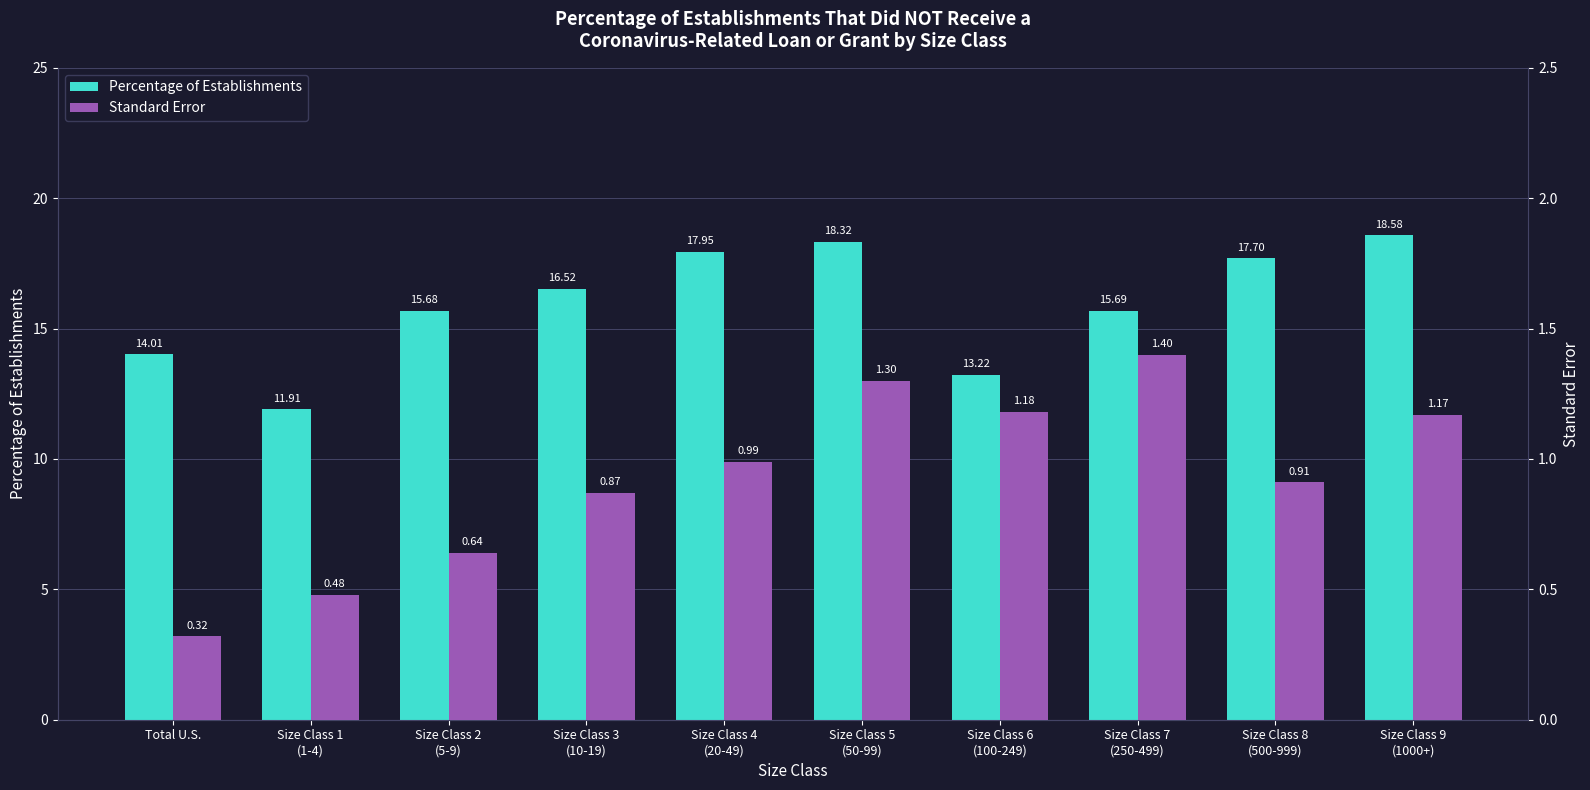

Reading left to right, transcribe all the data shown in this chart.

Percentage of Establishments: 14.0	11.9	15.7	16.5	17.9	18.3	13.2	15.7	17.7	18.6
Standard Error: 0.3	0.5	0.6	0.9	1.0	1.3	1.2	1.4	0.9	1.2